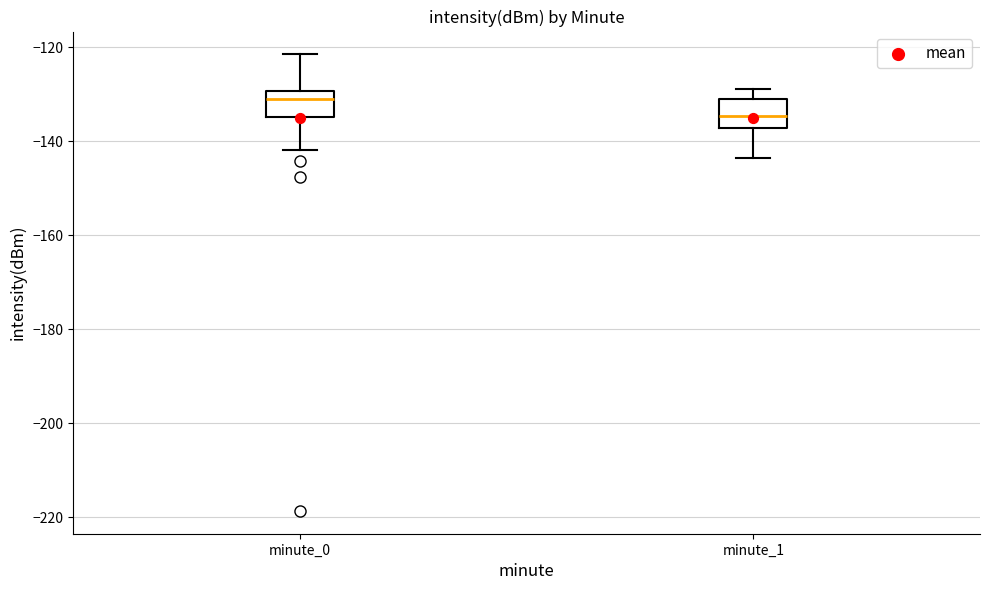

Reading left to right, read every box against the y-axis: the position of its median line, the range the box covers, and the ends of its whiskers. The values are not printed on the chart, so give them approximately, as read against the axis.

minute_0: median -132, box -134 to -130, whiskers -142 to -122
minute_1: median -134, box -138 to -130, whiskers -144 to -128